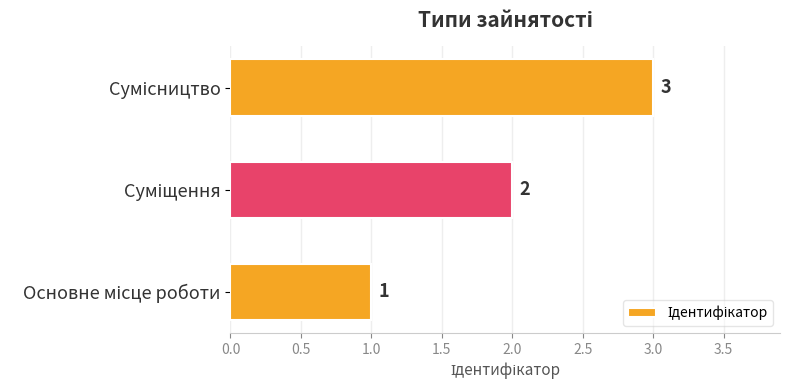

What is the sum of all values?

6